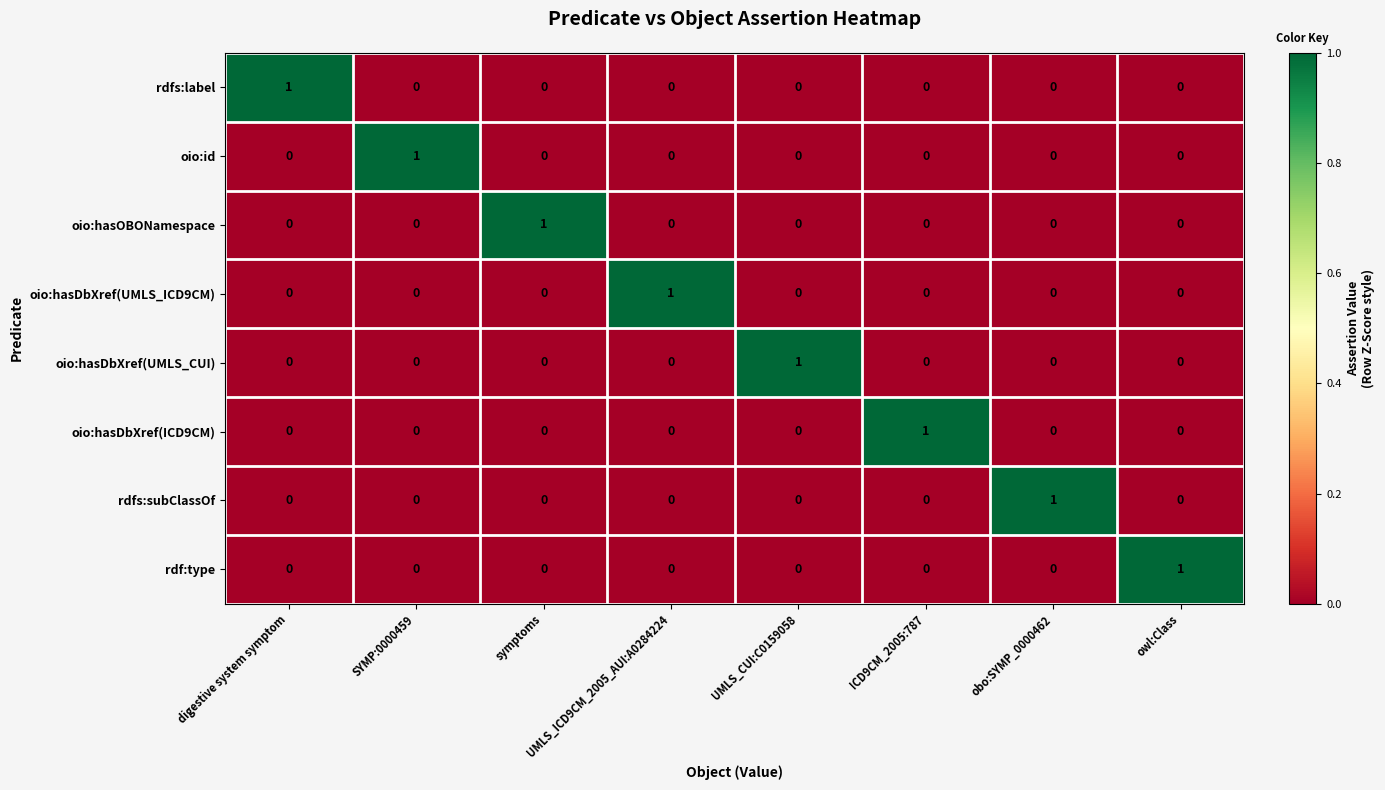

The value of oio:hasDbXref(ICD9CM) at obo:SYMP_0000462 is 1. True or false?

False